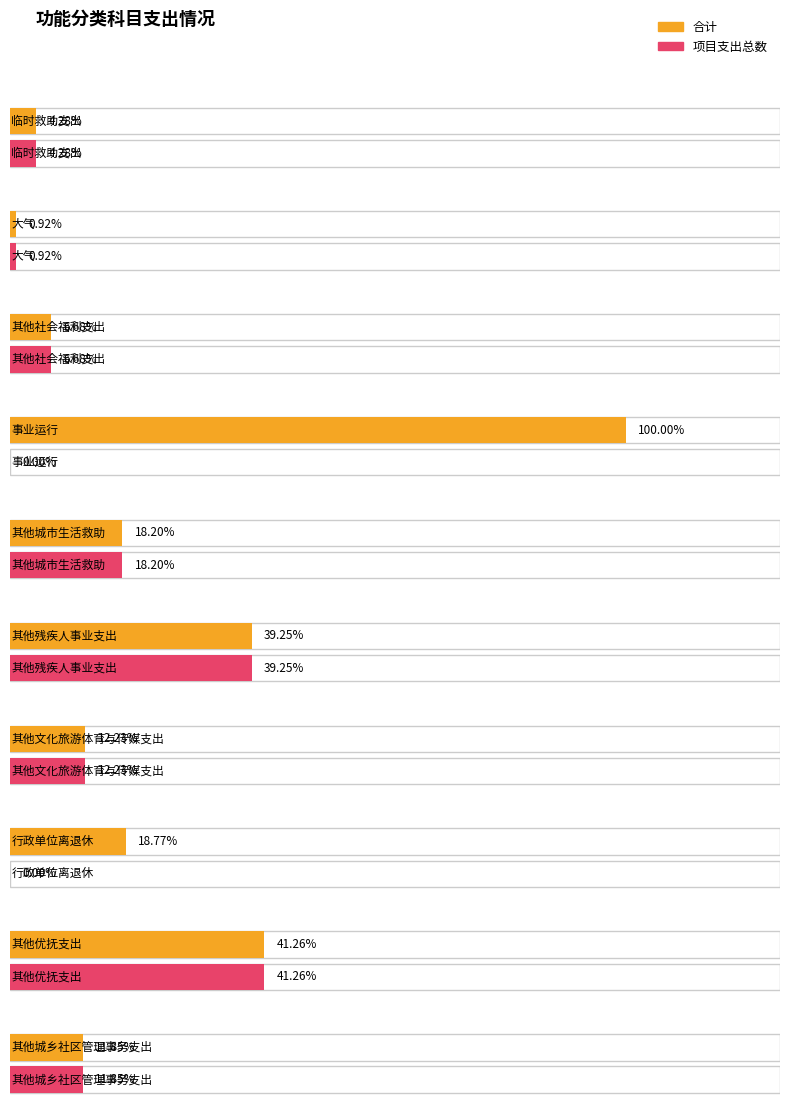

What are all the series names shown in the legend?

合计, 项目支出总数